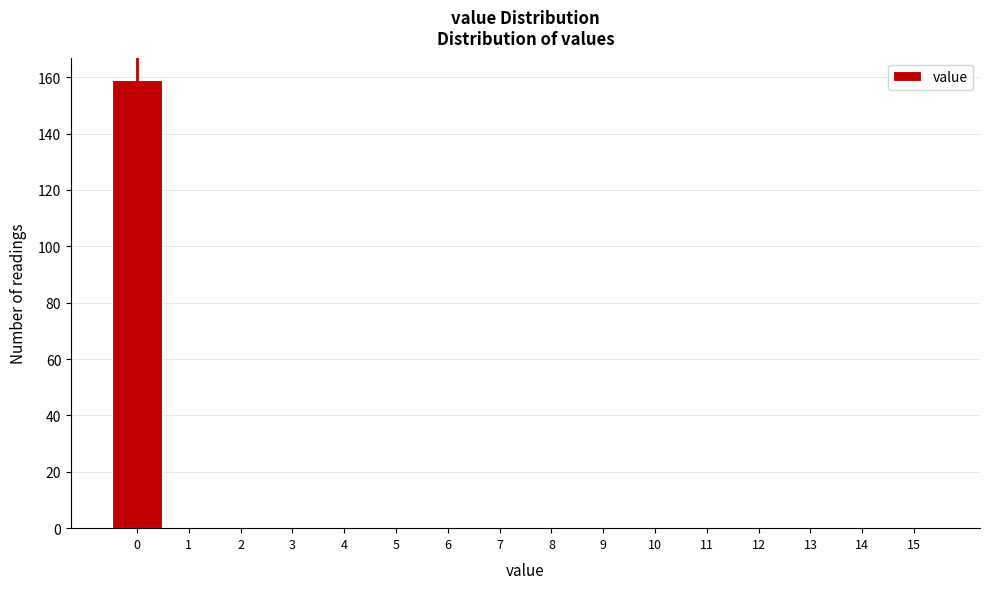

Reading right to left, extract all data points from this chart.

15=0	14=0	13=0	12=0	11=0	10=0	9=0	8=0	7=0	6=0	5=0	4=0	3=0	2=0	1=0	0=159